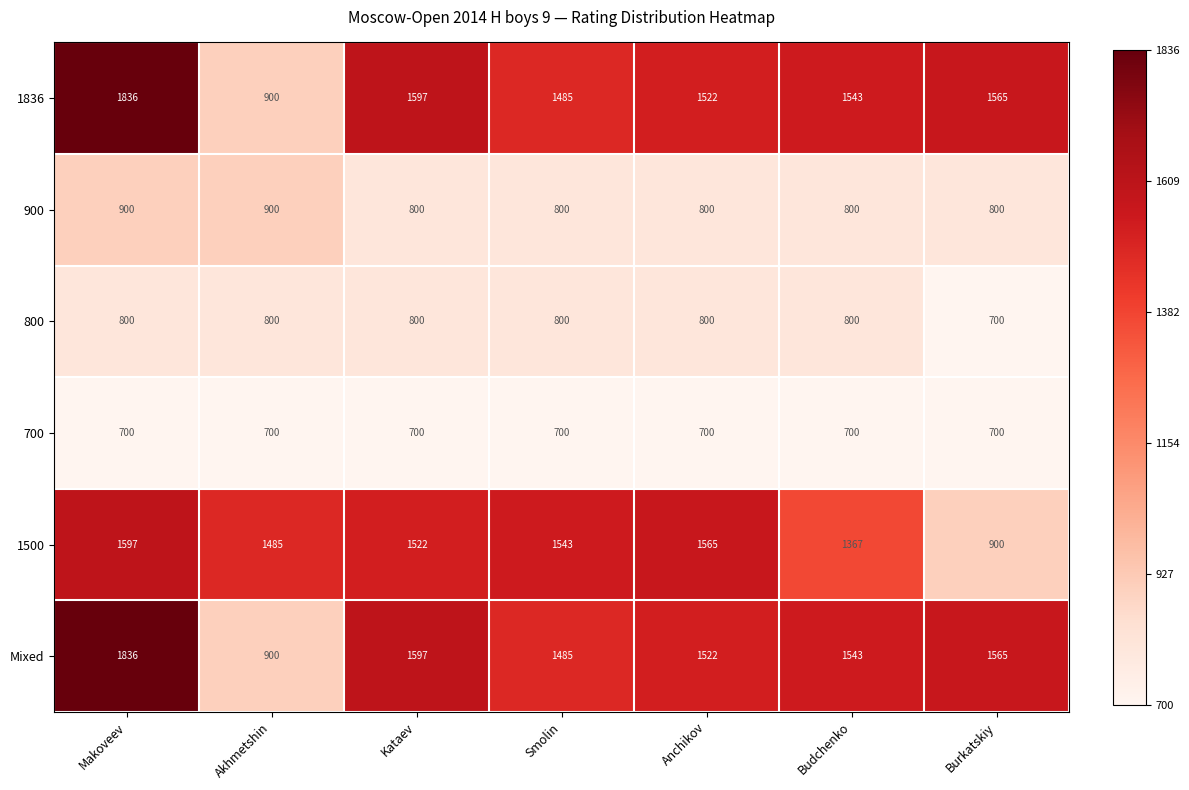

What is the difference between the second highest and second lowest values in the 1500 series?

198